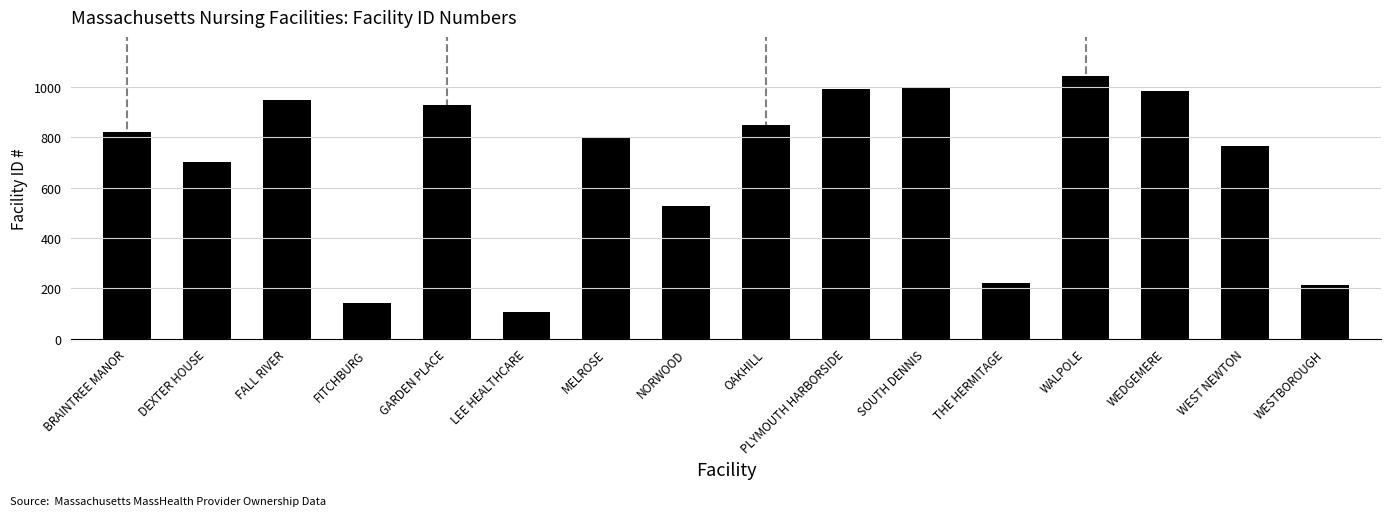

Which category has the highest value across all series?

WALPOLE